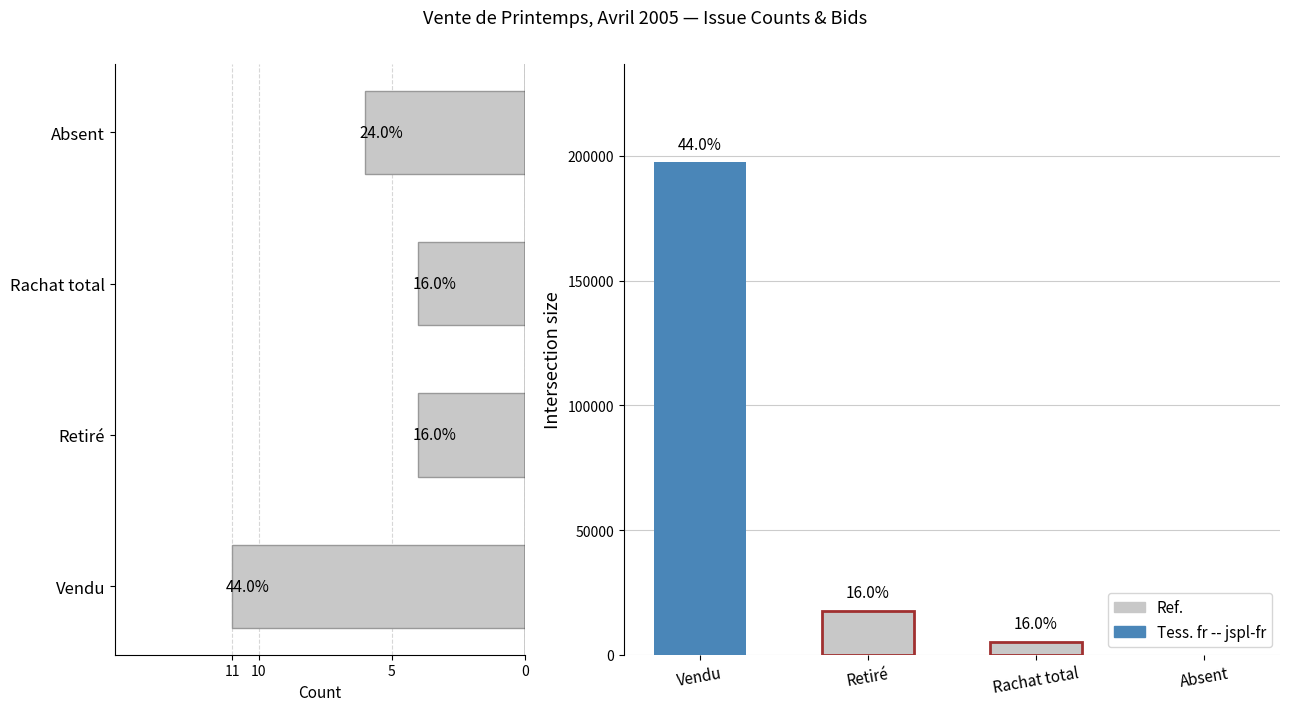

Reading left to right, list all the values displayed in this chart.

0=11	5=4	10=4	11=6